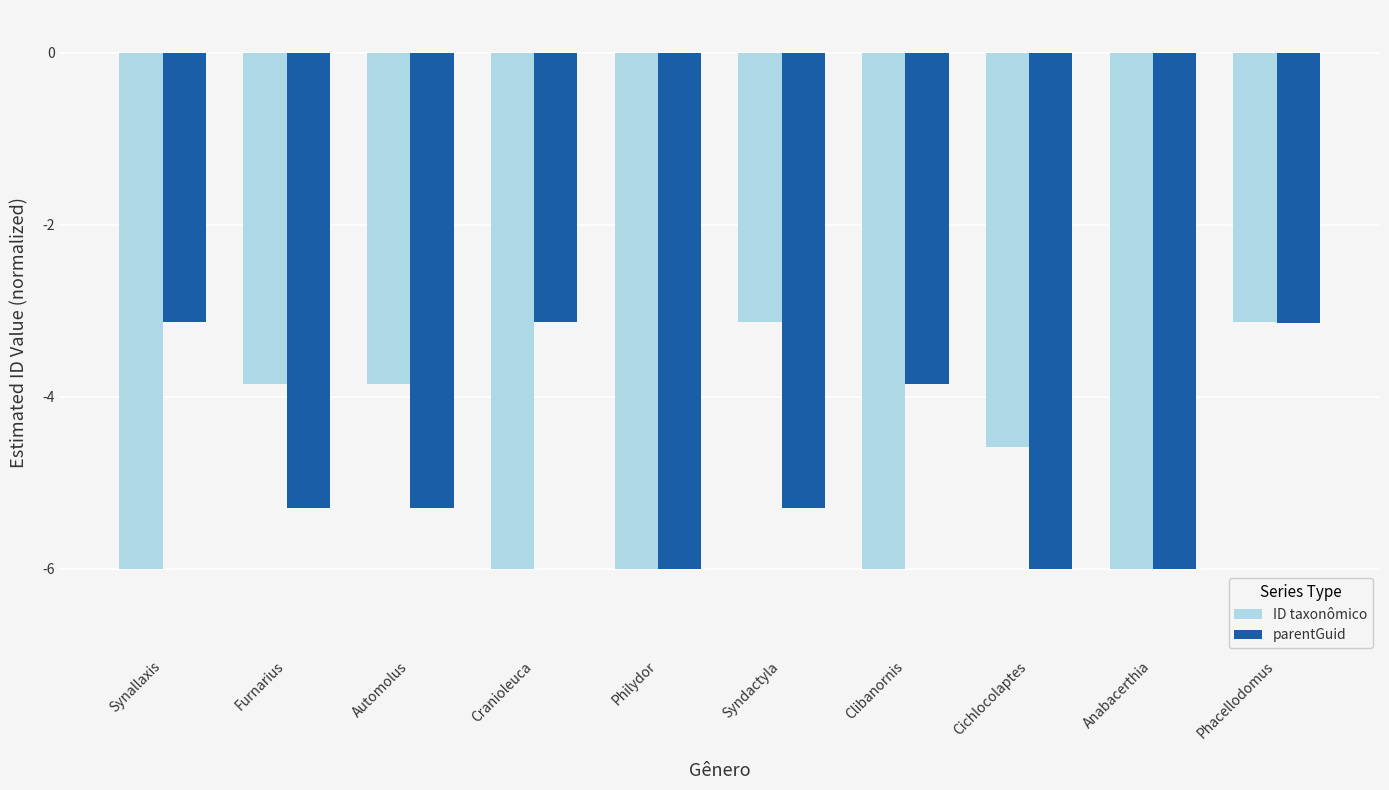

Is it true that parentGuid equals -1.0 at Clibanornis?

False